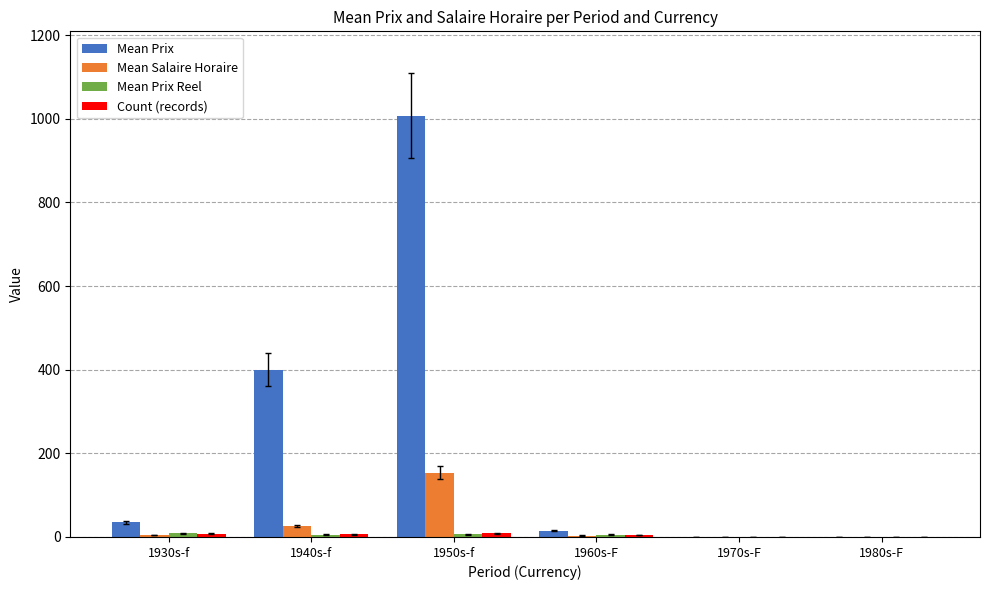

Which series has the largest total across all categories?

Mean Prix